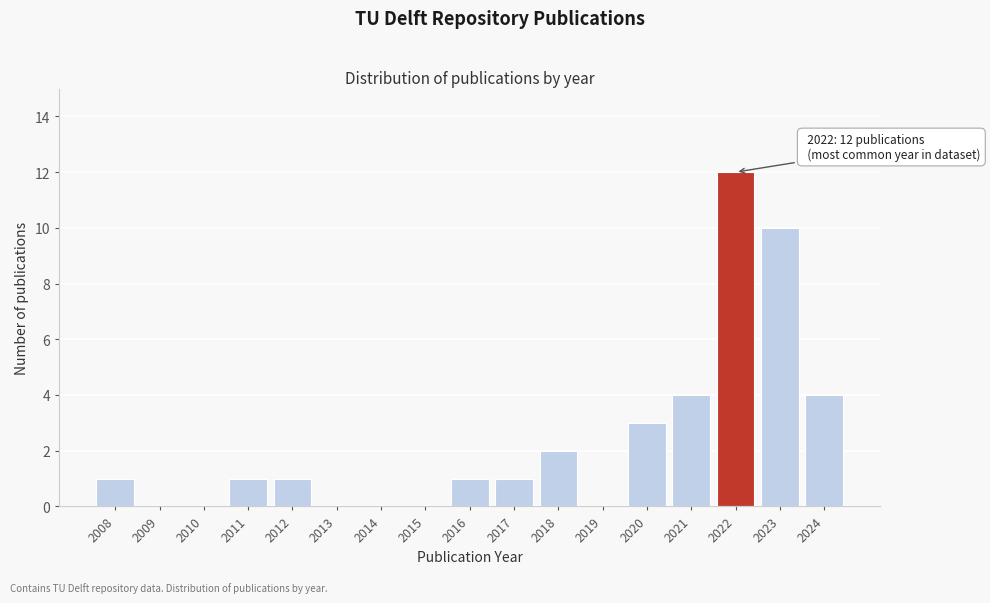

Reading left to right, what are all the values shown in this chart?

2008=1	2009=0	2010=0	2011=1	2012=1	2013=0	2014=0	2015=0	2016=1	2017=1	2018=2	2019=0	2020=3	2021=4	2022=12	2023=10	2024=4